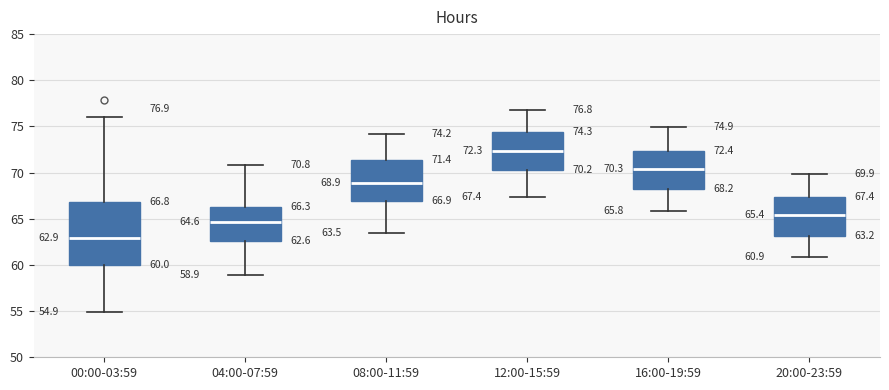

Comparing the boxes themselves (not the whiskers), which one is the tallest?

00:00-03:59